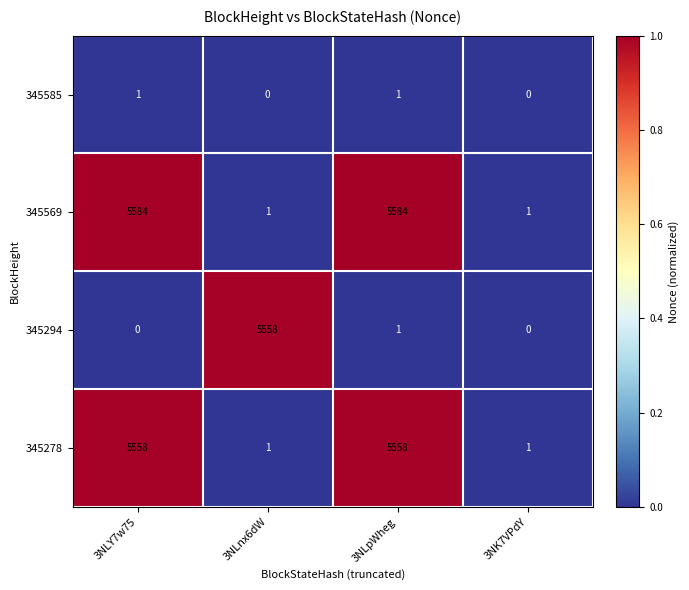

Reading left to right, what are all the values shown in this chart?

345585: 1	0	1	0
345569: 5584	1	5584	1
345294: 0	5558	1	0
345278: 5558	1	5558	1